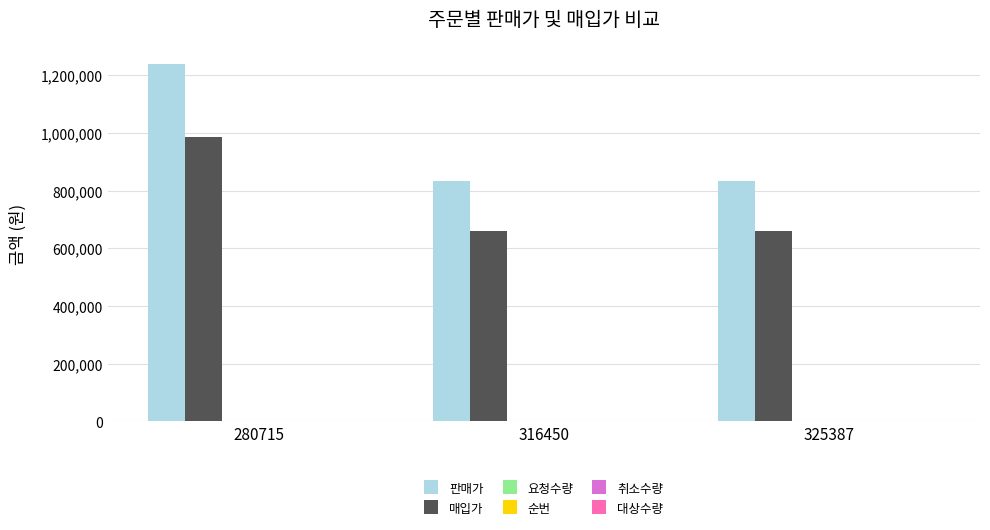

At which category is the sum across all series the highest?

280715